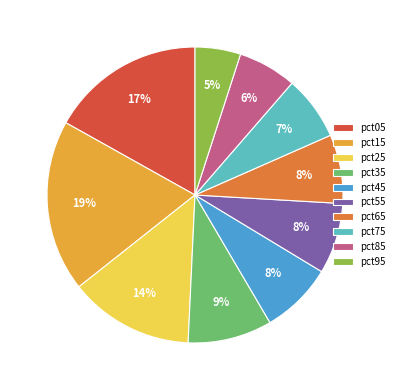

Which category has the biggest portion of the pie?

pct15